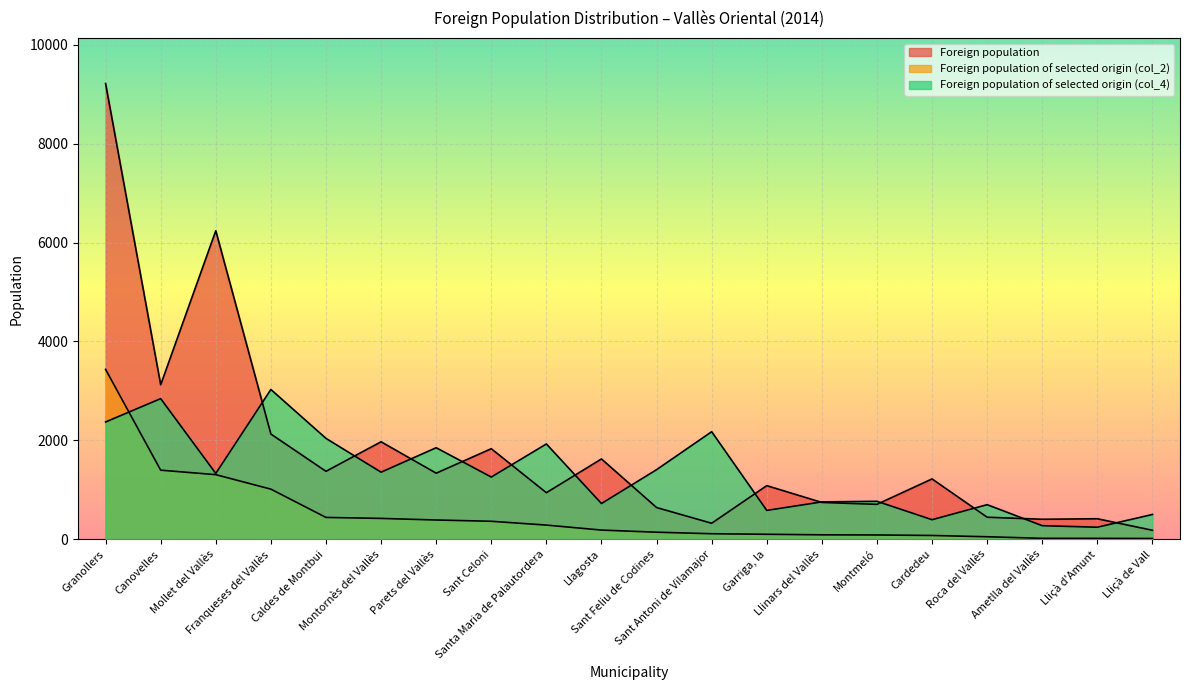

How many intersections are there between Foreign population and Foreign population of selected origin (col_4)?

13